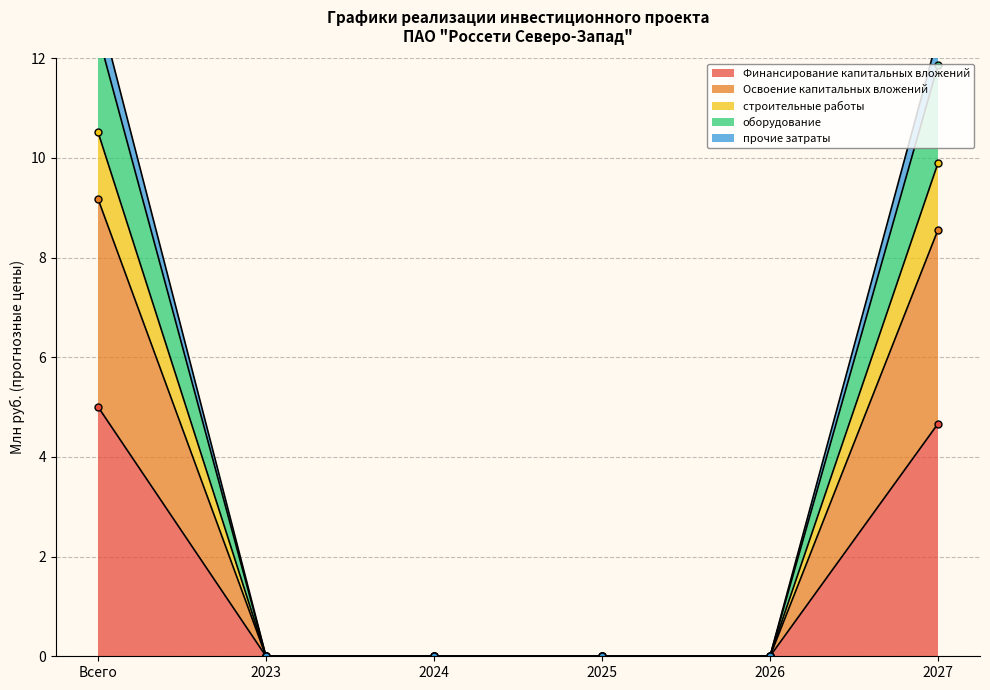

What is the label of the 2nd point from the right?

2026